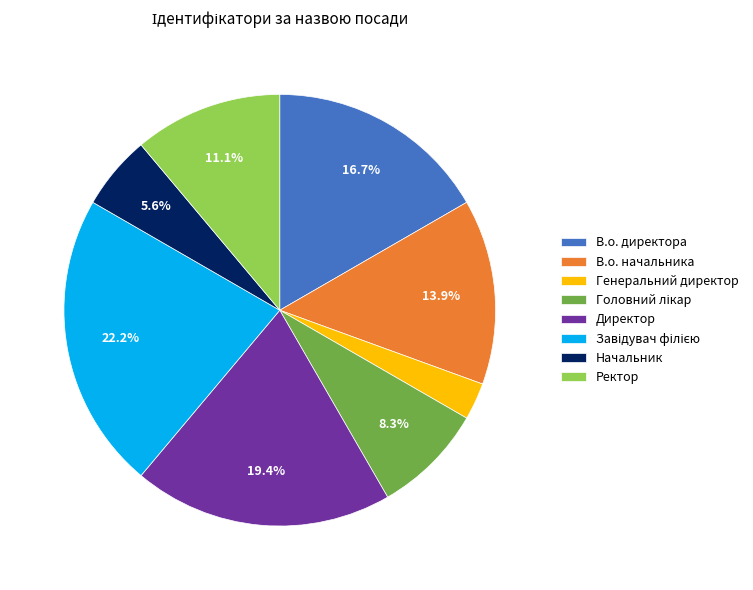

True or false: Начальник accounts for 1% of the total.

False